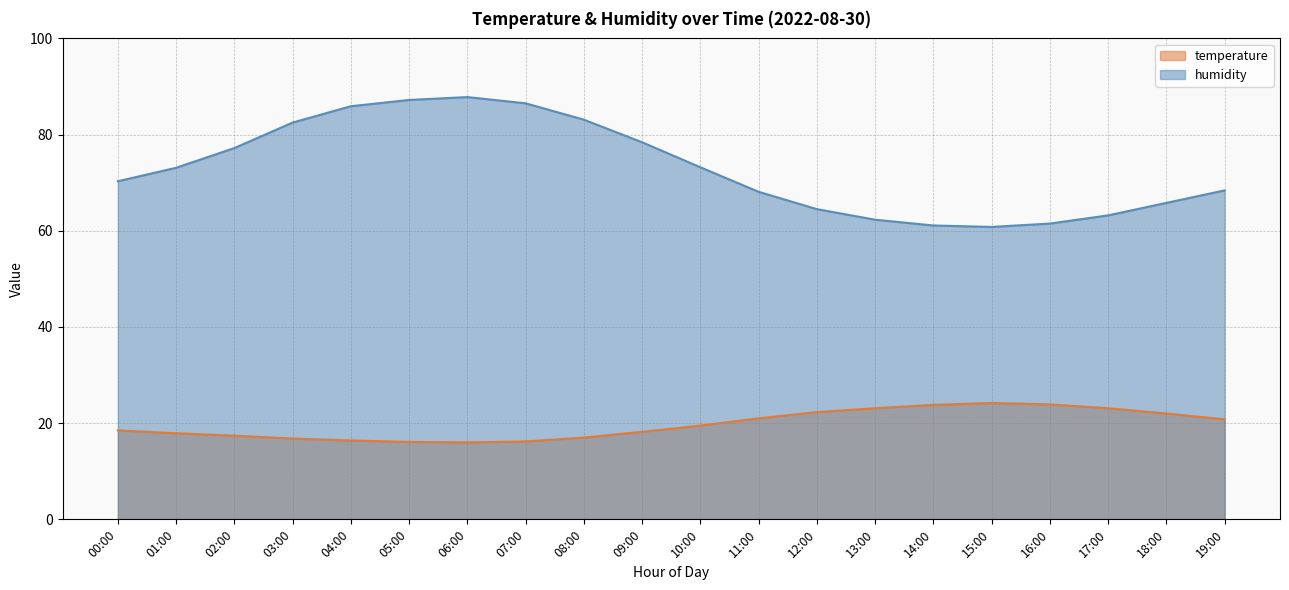

True or false: temperature has a value of 10.2 at 02:00.

False